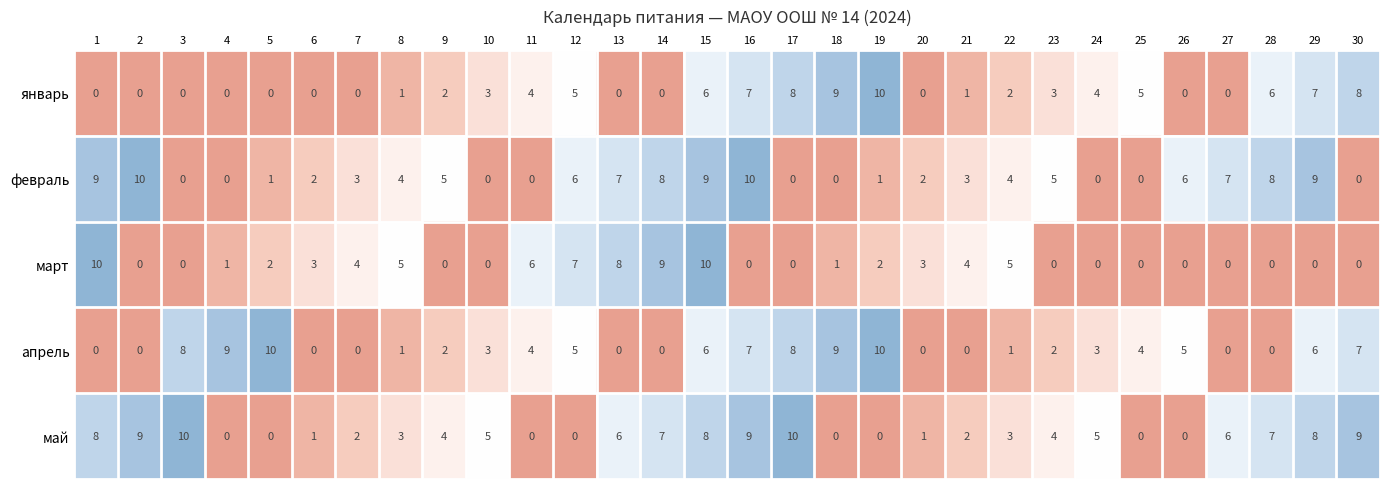

Read the май value at 28.

7